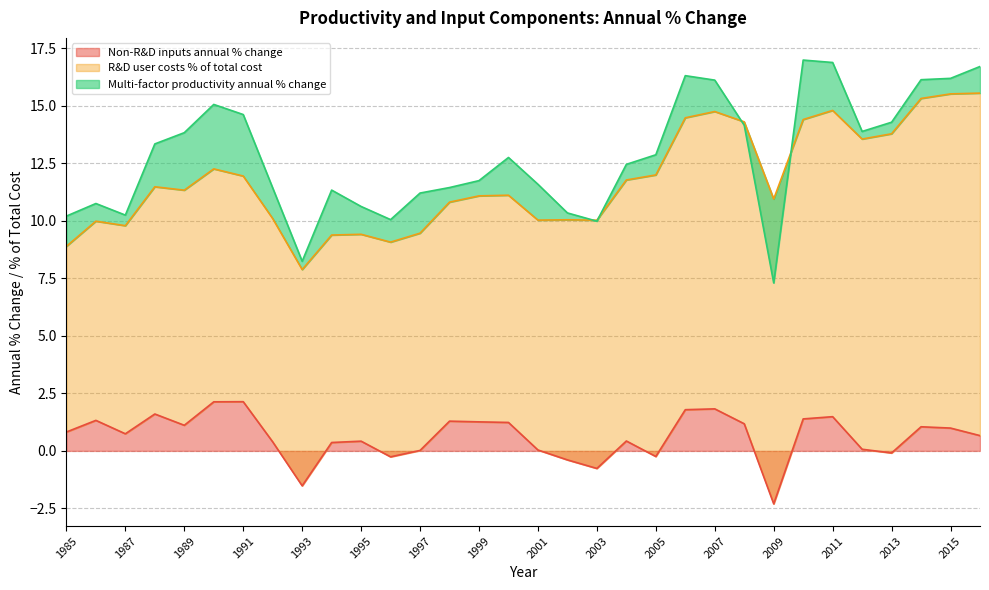

Which label corresponds to the smallest value in the chart?

2009